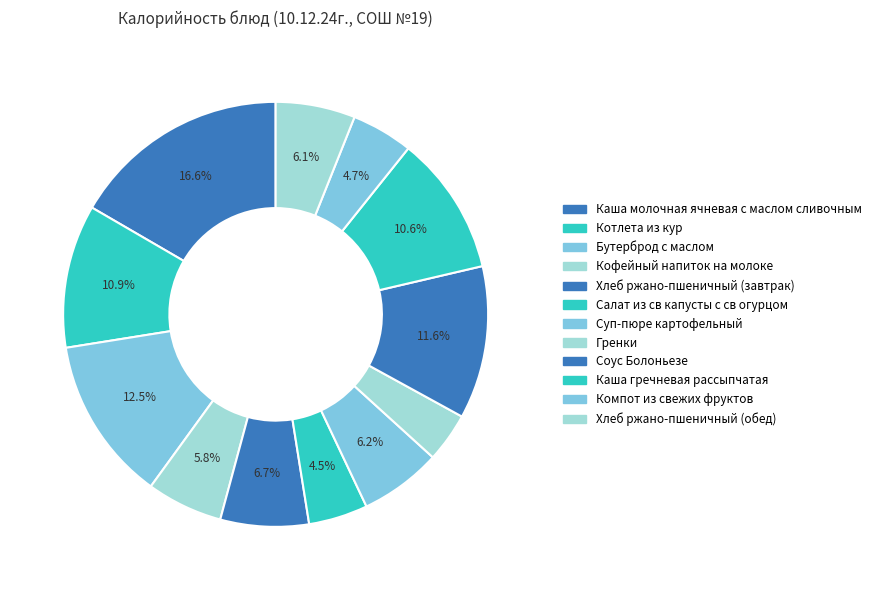

To the nearest percent, what is the average slice percentage?

8%